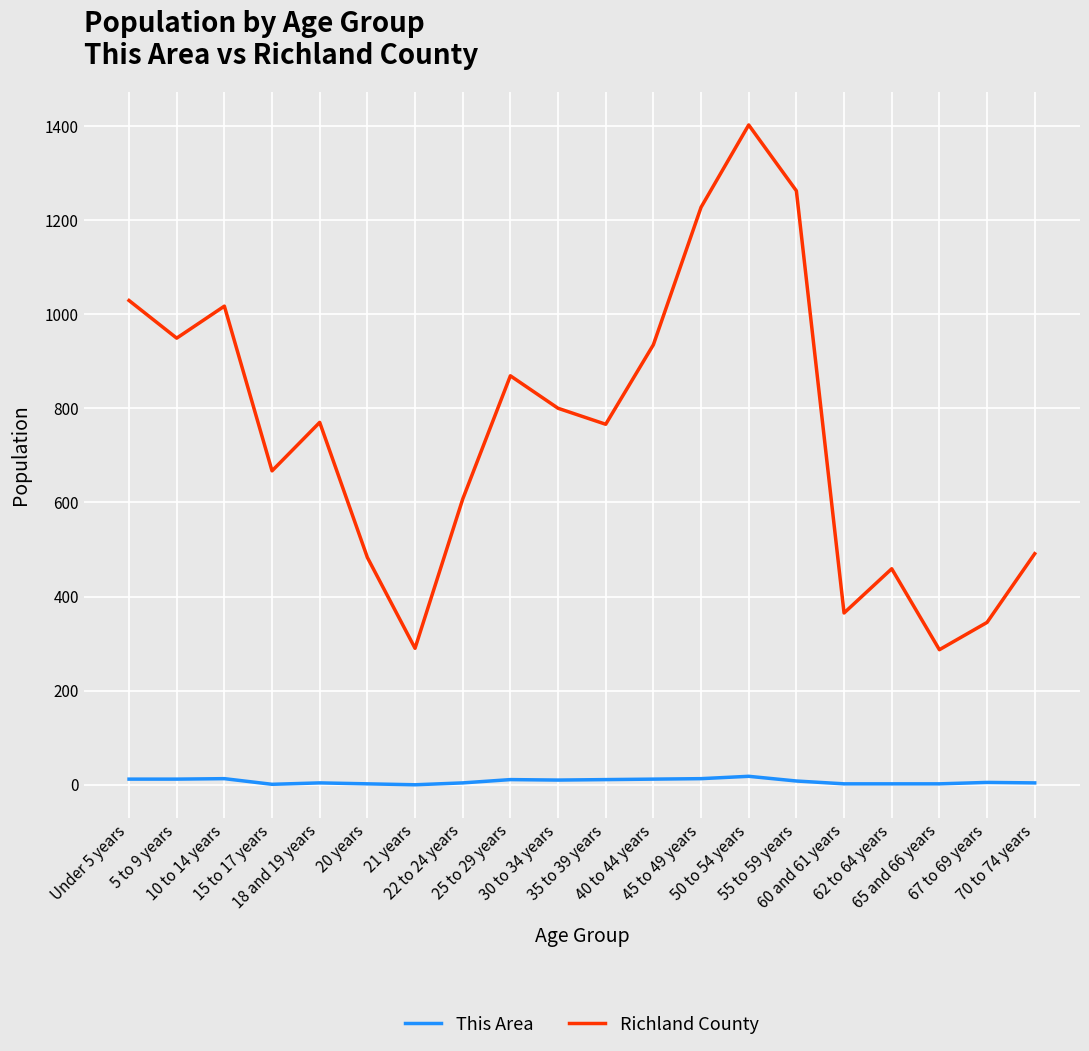

At which category does Richland County reach its first local valley?

5 to 9 years